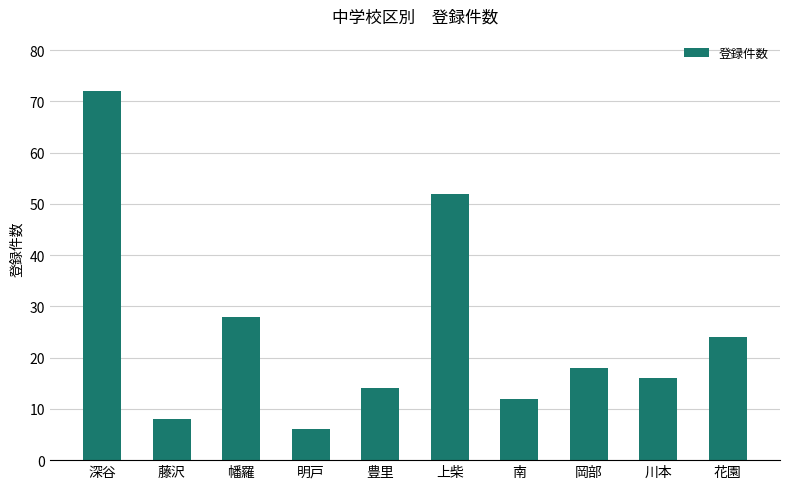

What is the difference between the values at 花園 and 幡羅?

4